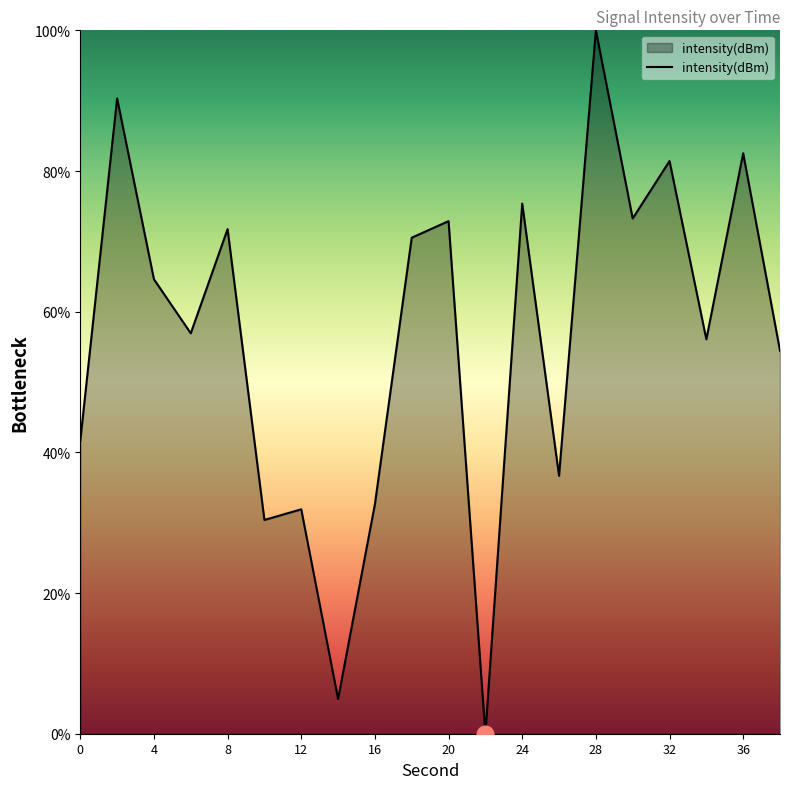

What is the difference between the maximum and minimum values?

100.0